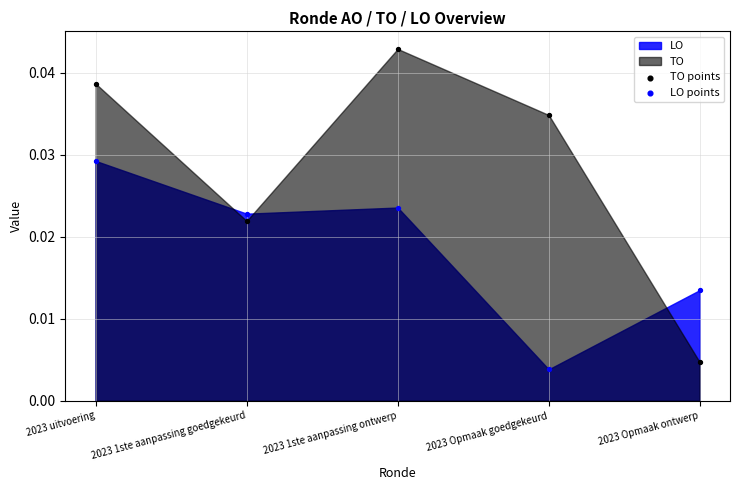

Which series has the widest spread of Y values?

TO points